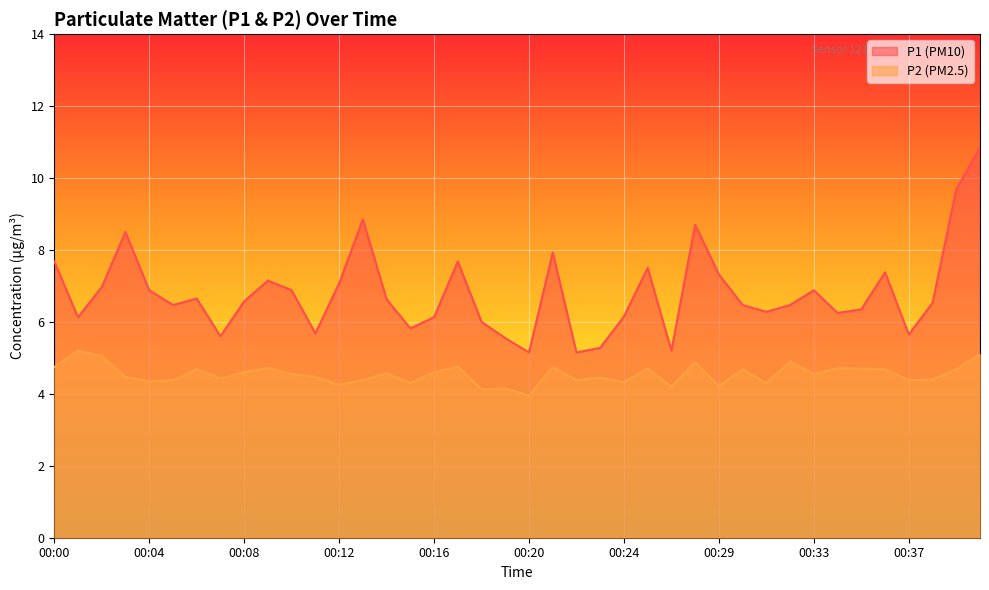

What is the sum of all P1 values?

272.1